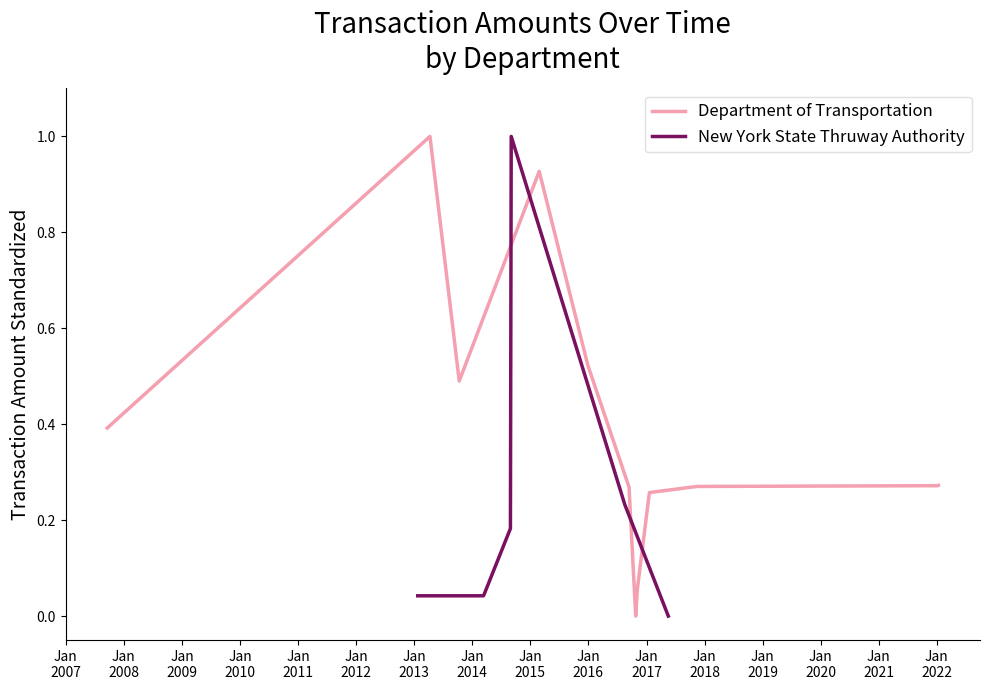

What is the highest value of the New York State Thruway Authority series?

1.0